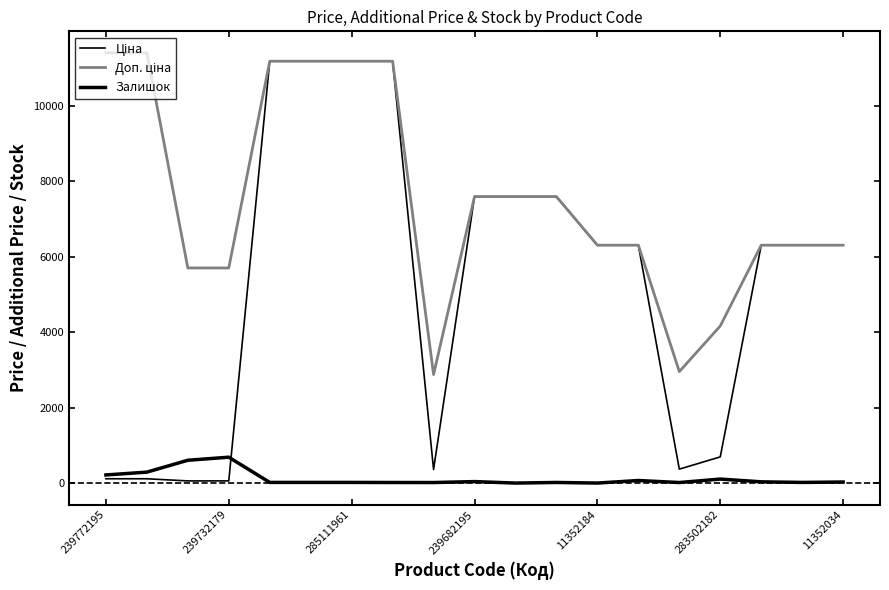

Does the chart display data point markers on the line(s)?

No